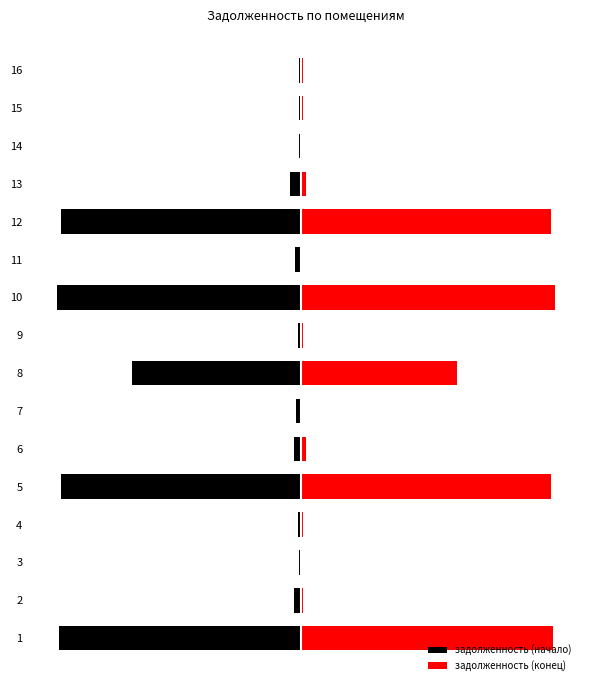

How many series are shown in this chart?

2